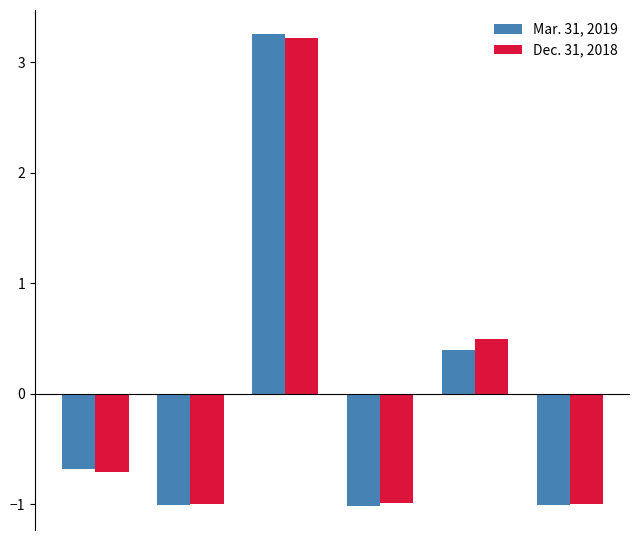

What is the difference between the maximum and minimum values in the Dec. 31, 2018 series?

4.2